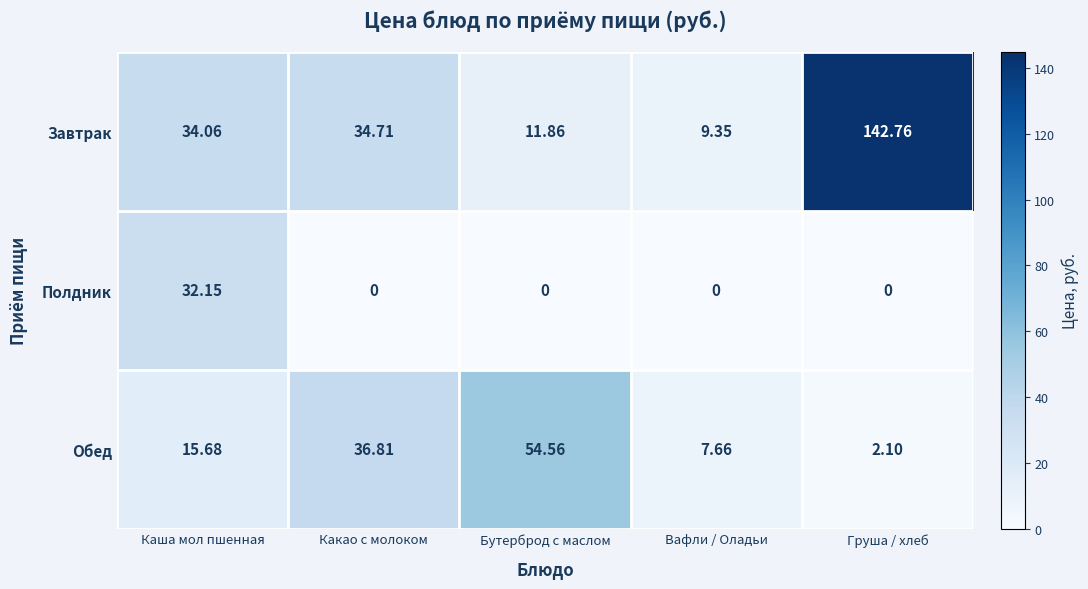

At how many categories does at least one series exceed 106?

1